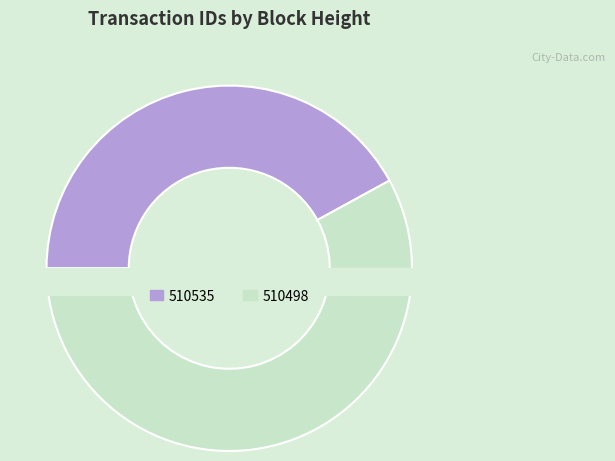

Is 510498 the majority of the pie?

Yes